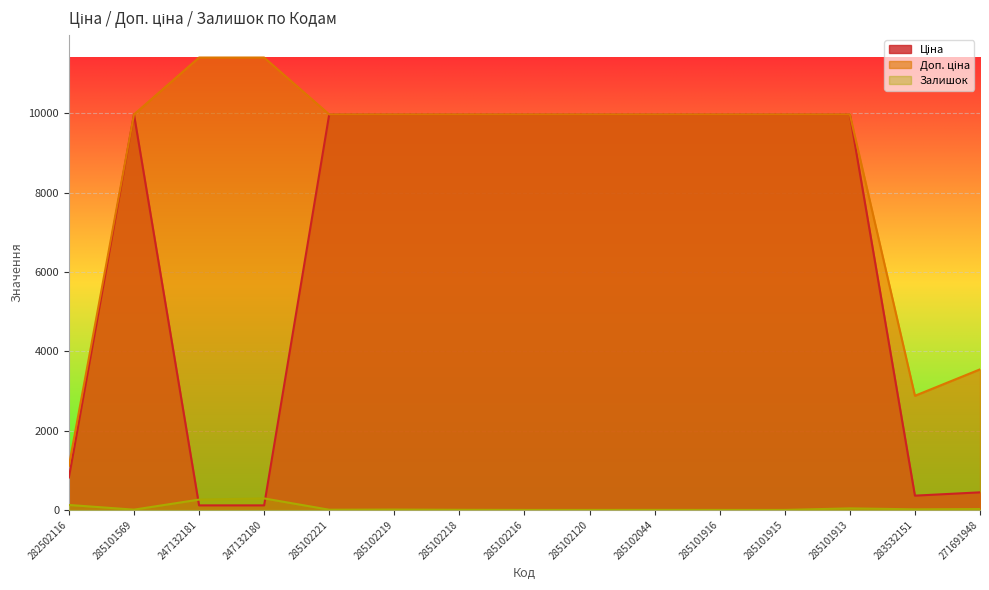

Rank the series by their average value, from lowest to highest.

Залишок, Ціна, Доп. ціна